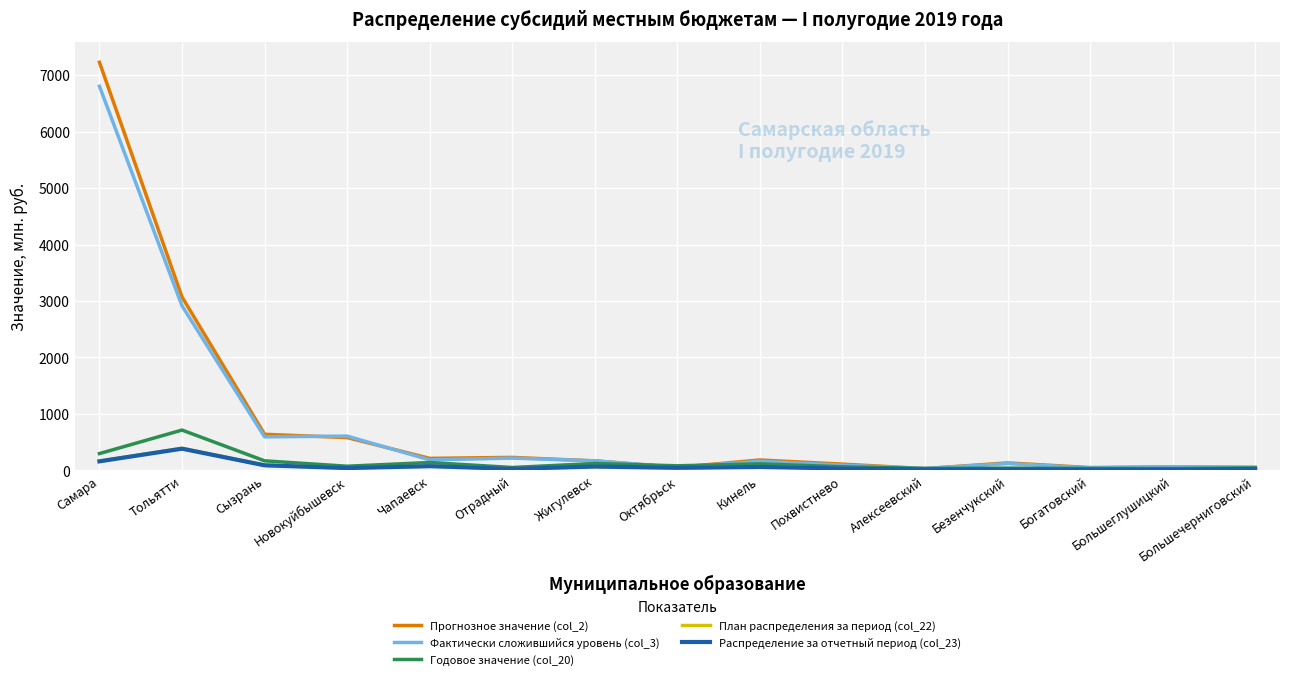

Is the value of Фактически сложившийся уровень (col_3) at Отрадный greater than the value of Годовое значение (col_20) at Новокуйбышевск?

Yes